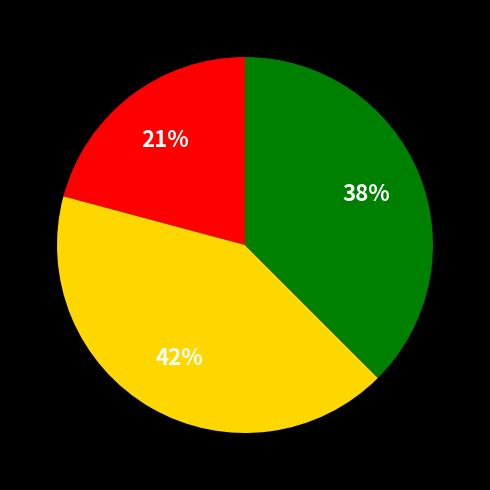

To the nearest percent, what is the average slice percentage?

33%